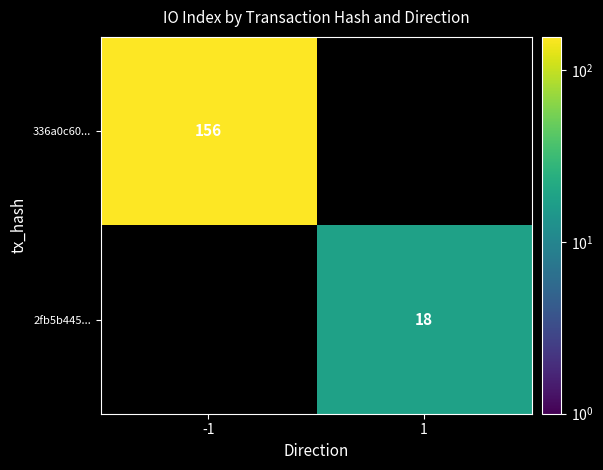

The 336a0c60... series shows 156 at -1. True or false?

True